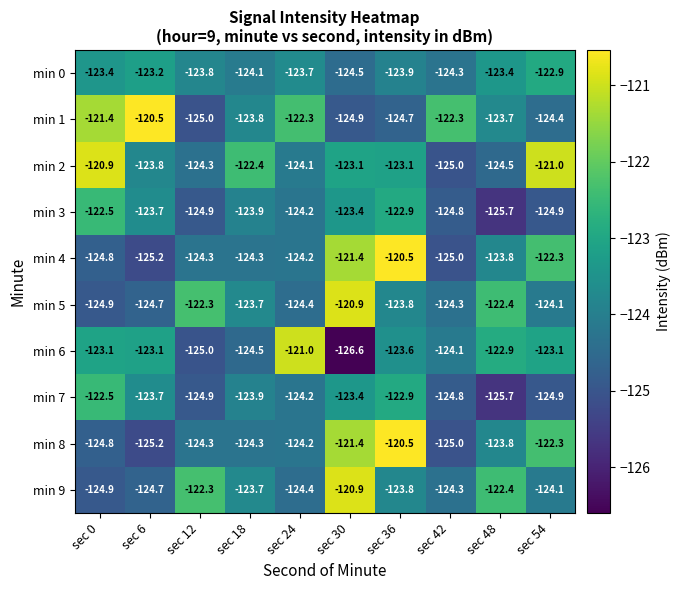

The min 3 series shows -175.4 at sec 0. True or false?

False